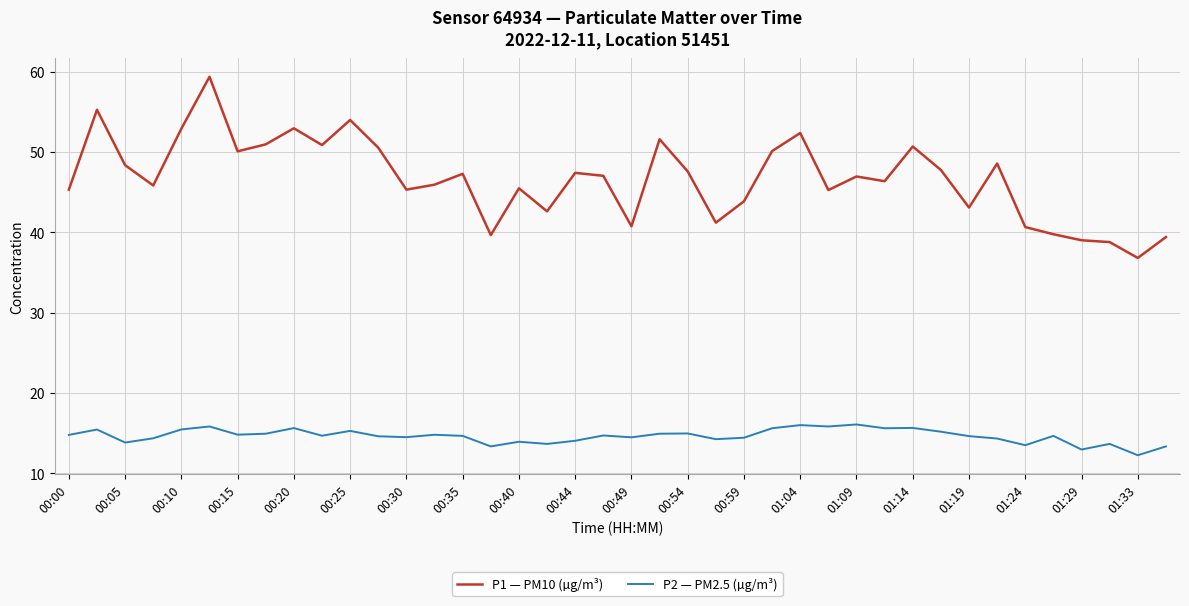

Which series has the largest range (max minus min)?

P1 — PM10 (µg/m³)